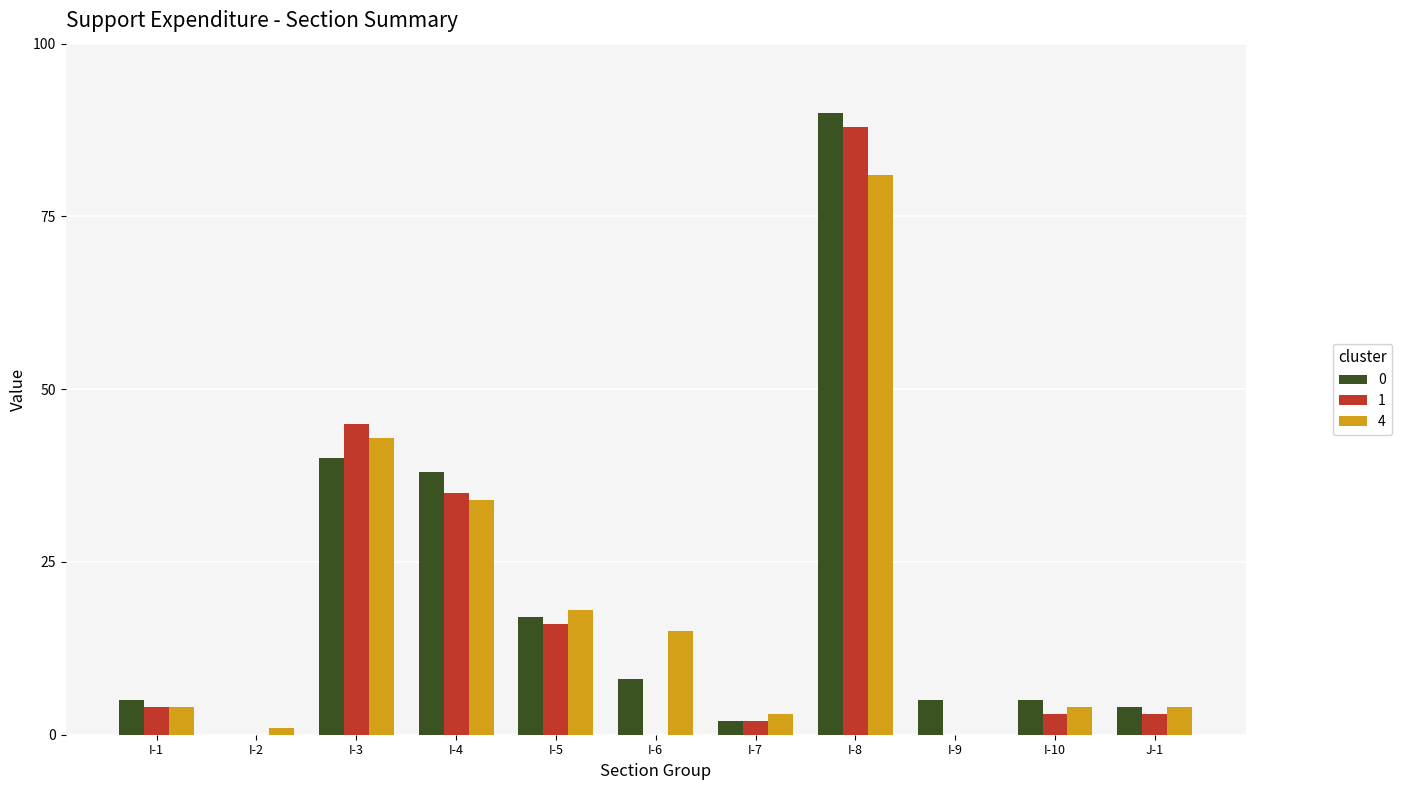

Is the value of 1 at I-3 greater than the value of 4 at I-8?

No